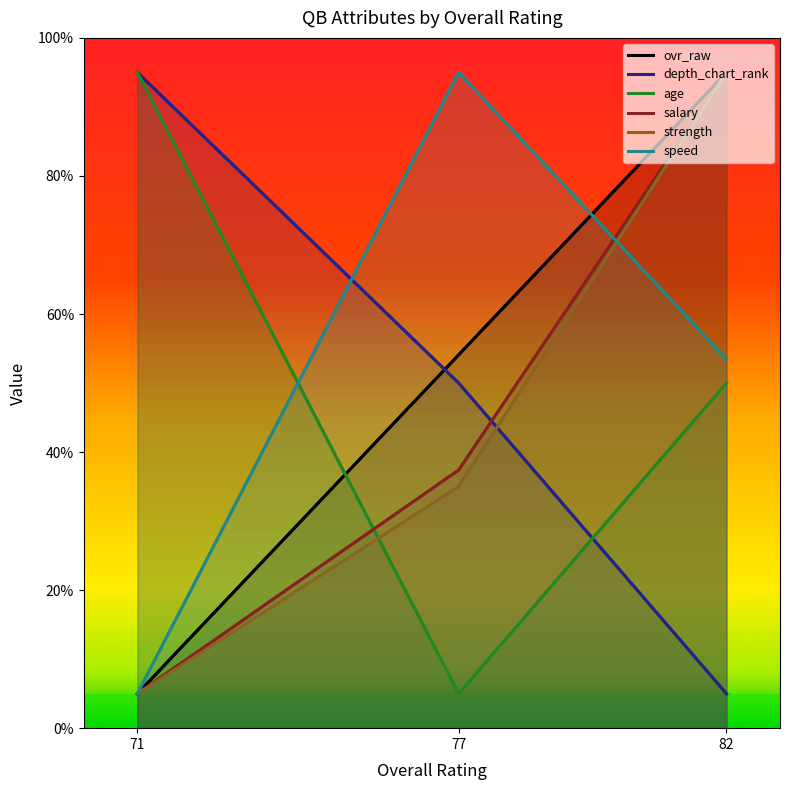

Where does the salary series first go above 37?

82